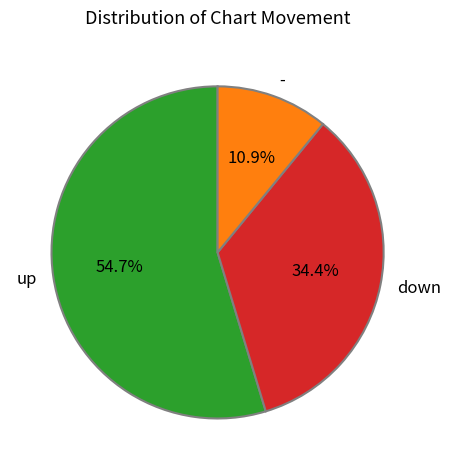

What percentage is the up slice, to the nearest percent?

55%